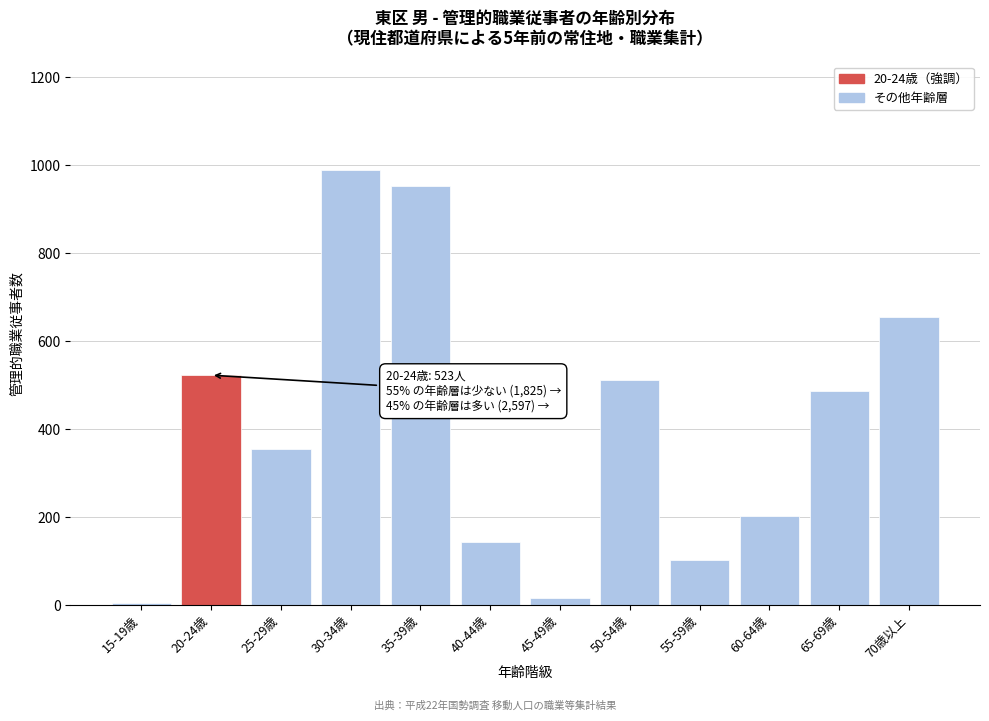

Reading left to right, list all the values displayed in this chart.

5	523	356	989	952	143	17	512	102	203	487	656